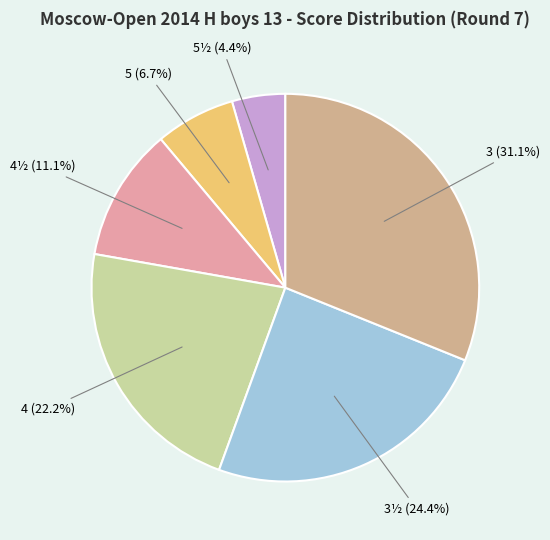

What percentage is the 3½ slice, to the nearest percent?

24%